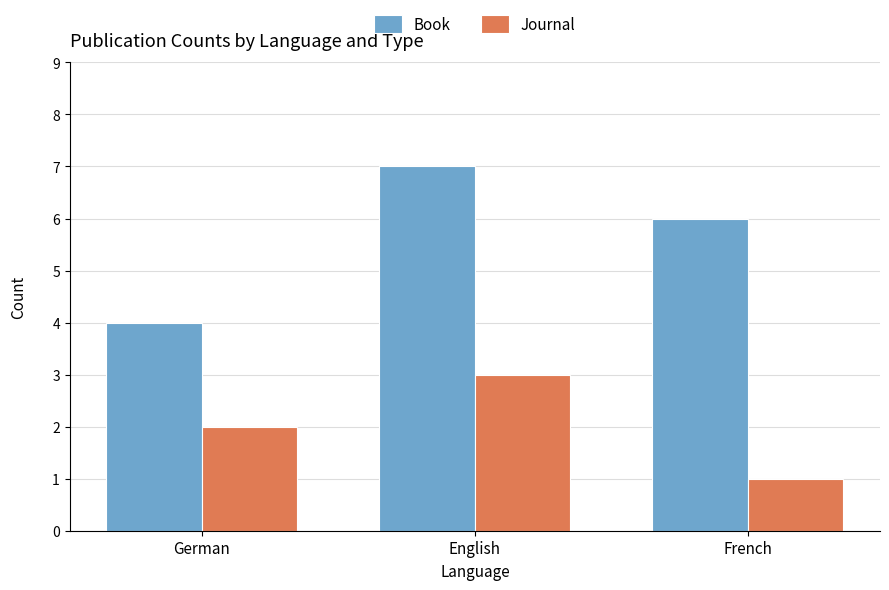

Does the chart contain any negative values?

No